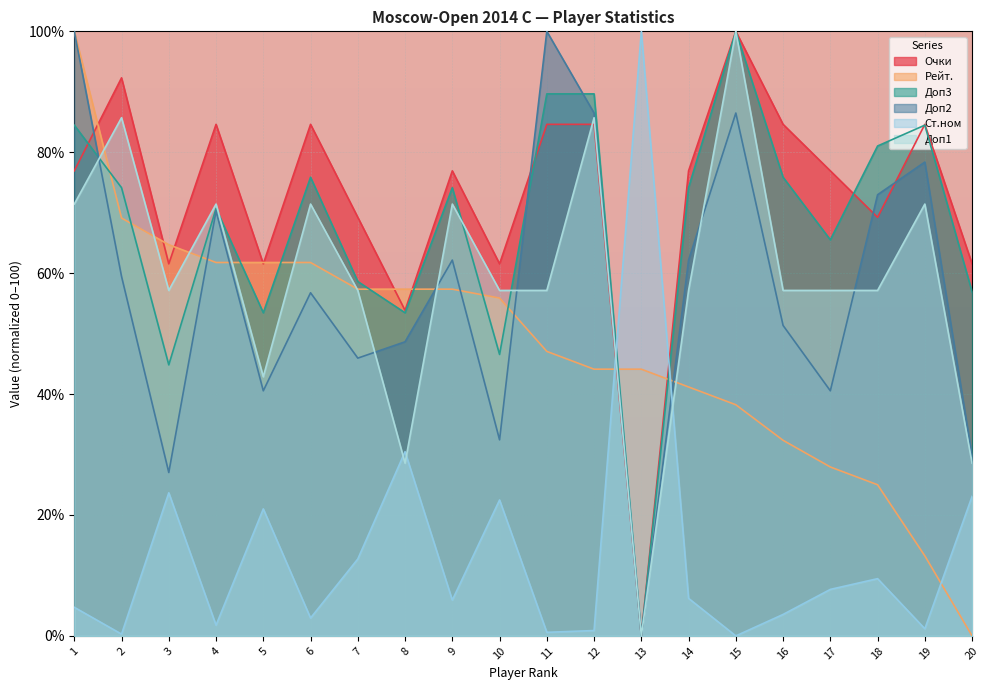

At which category is the sum across all series the highest?

1